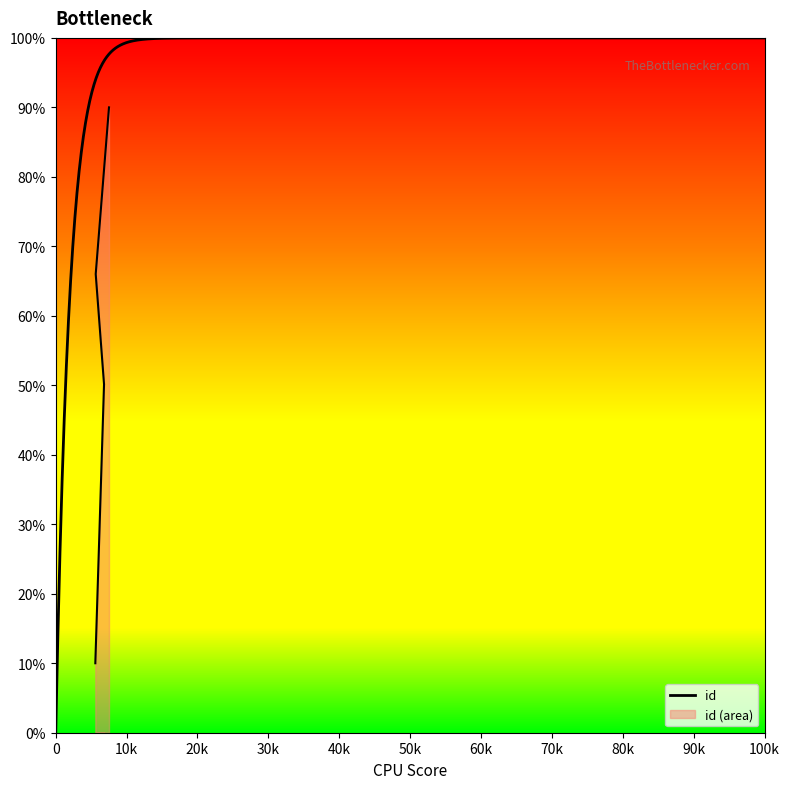

Reading left to right, transcribe all the data shown in this chart.

5586=10.0	5586=10.0	6816=50.2	5642=66.0	7516=90.0